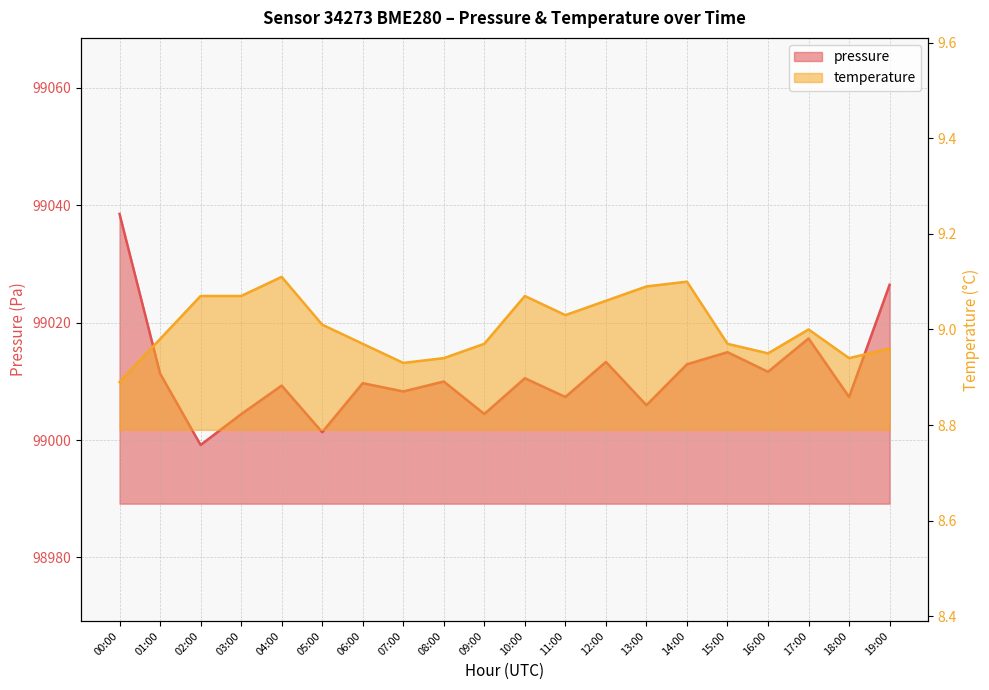

What is the label of the 10th point from the right?

10:00